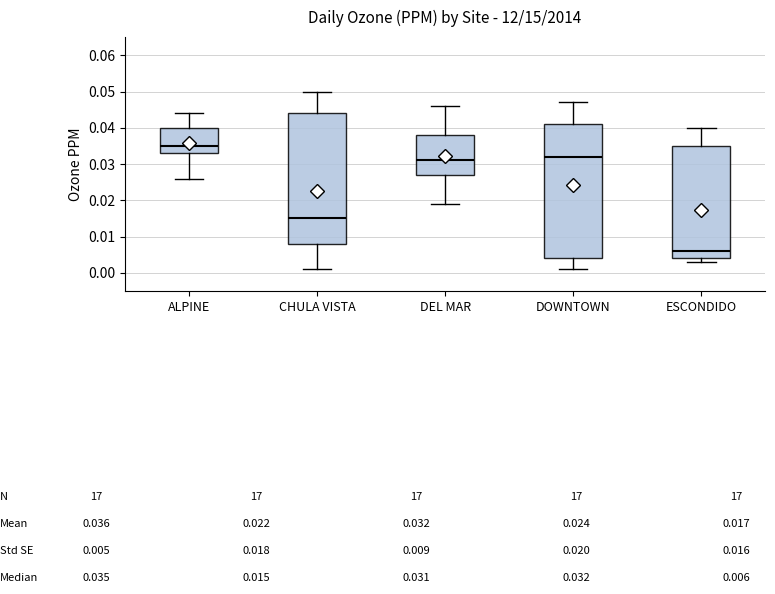

Which box has the lowest median line?

ESCONDIDO